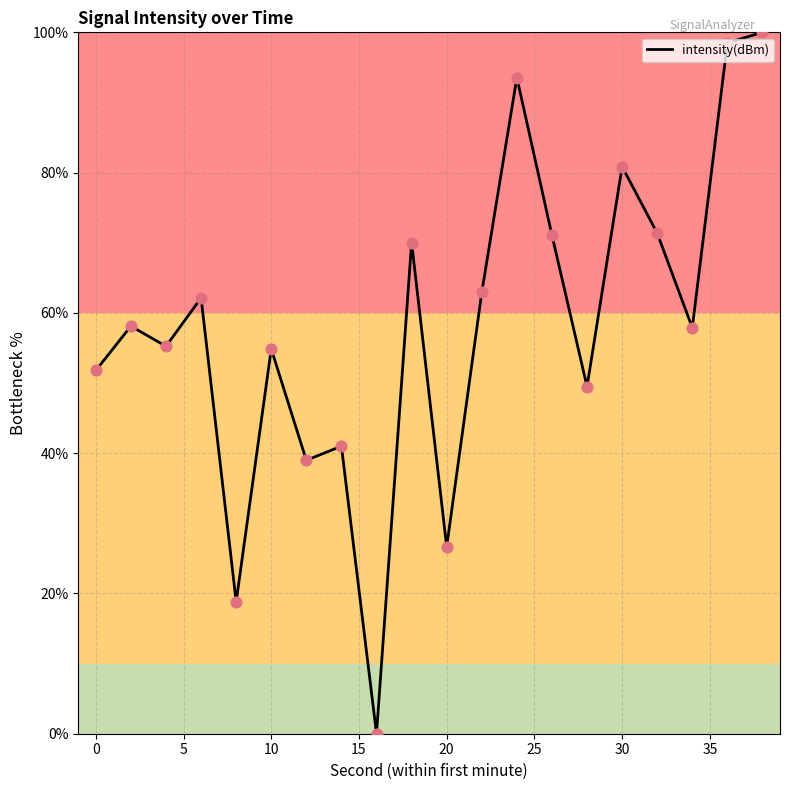

What is the difference between the maximum and minimum values?

100.0